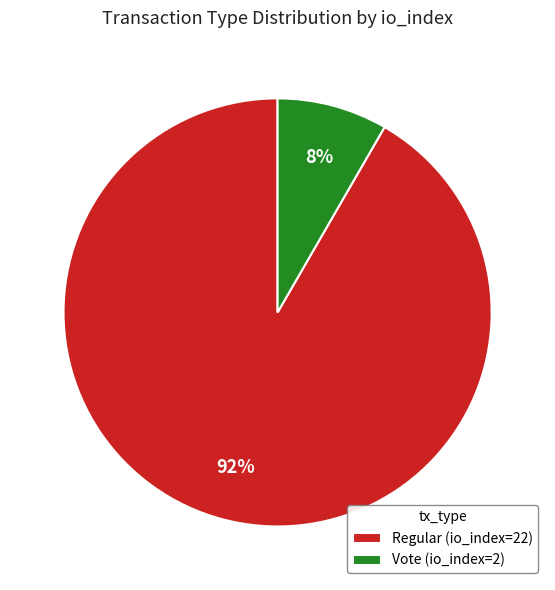

Is it true that Regular (io_index=22) is 97% of the pie?

False